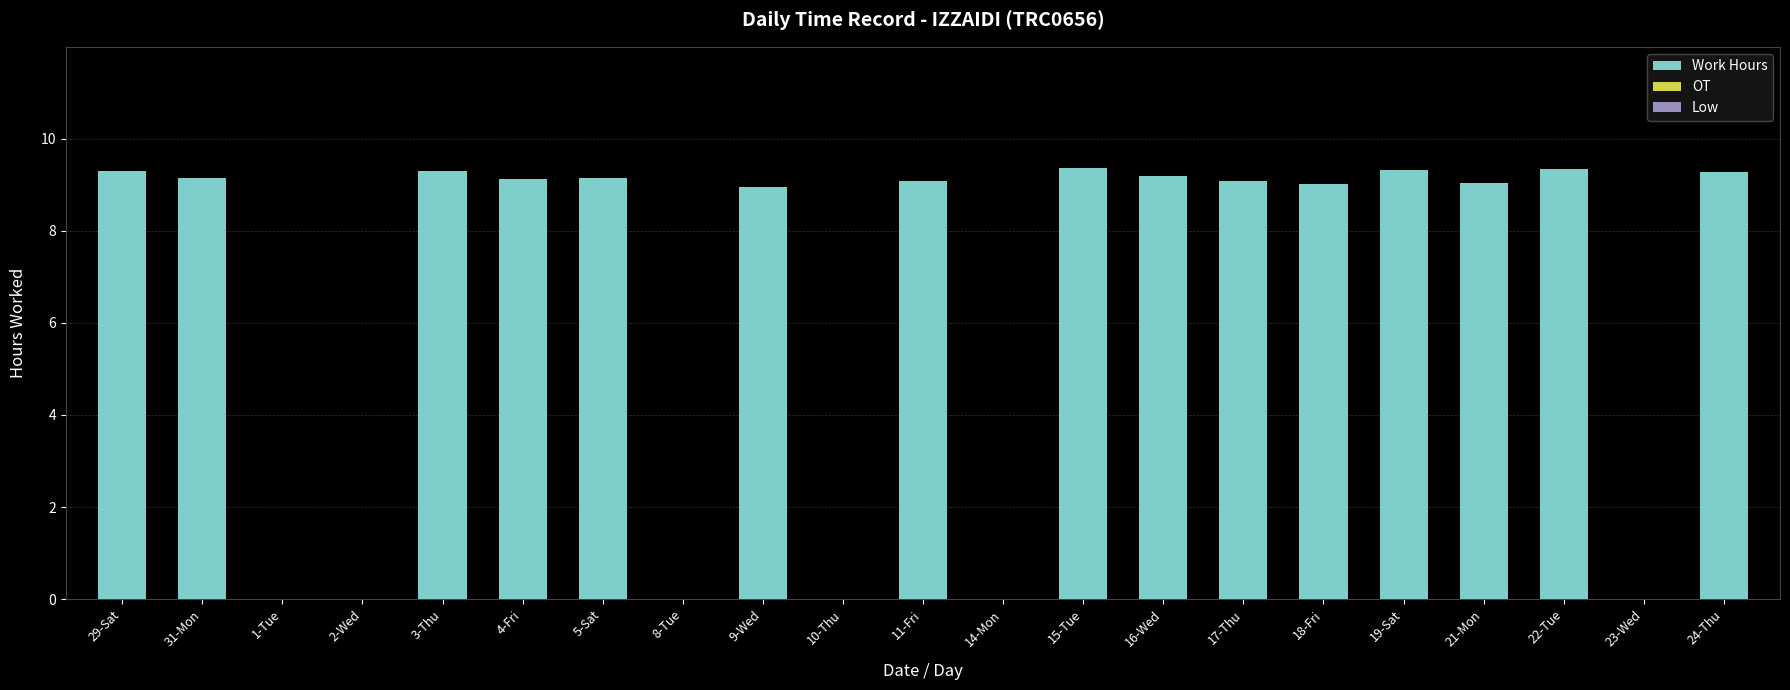

Are the bars horizontal?

No